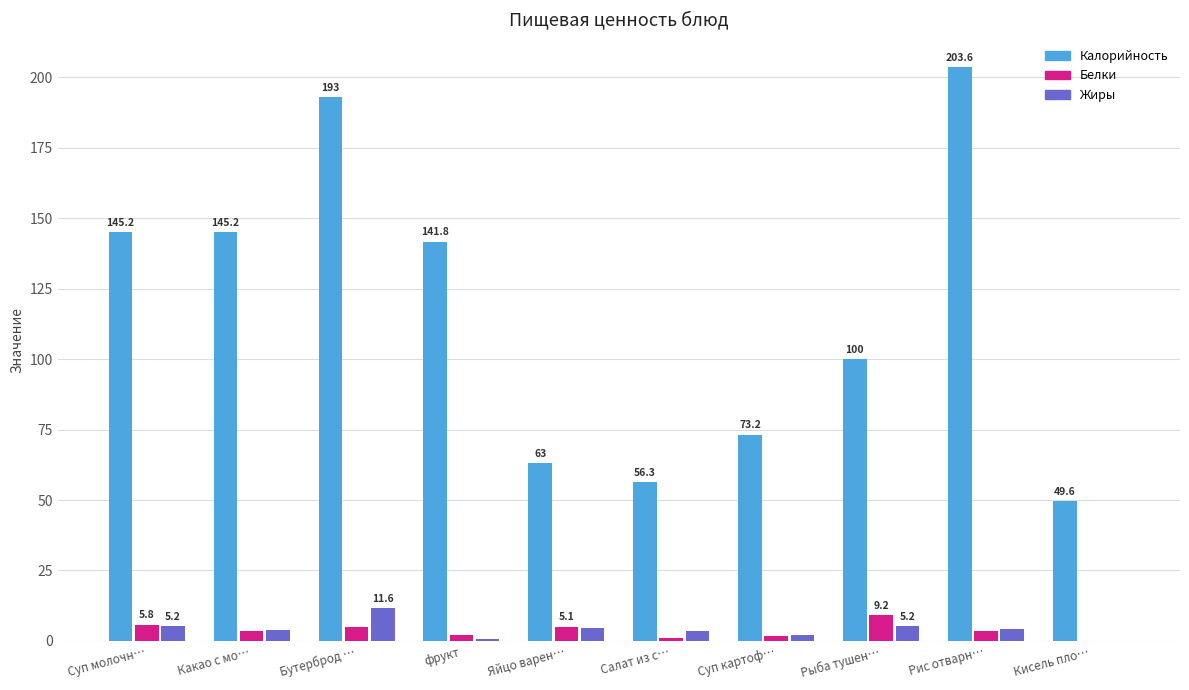

The value of Жиры at Бутерброд … is 11.6. True or false?

True